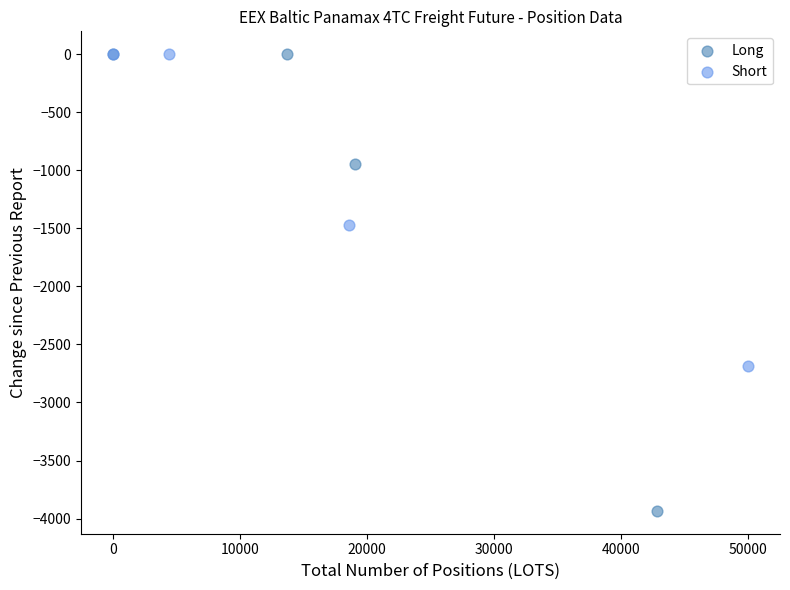

Which series has the widest spread of Y values?

Long